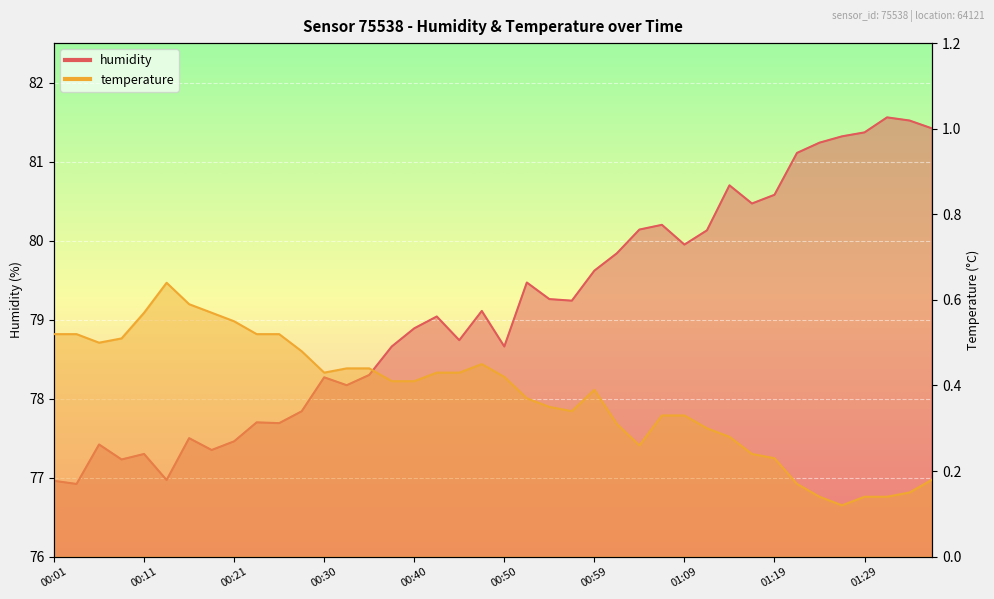

How many interior local valleys does the humidity series have?

11